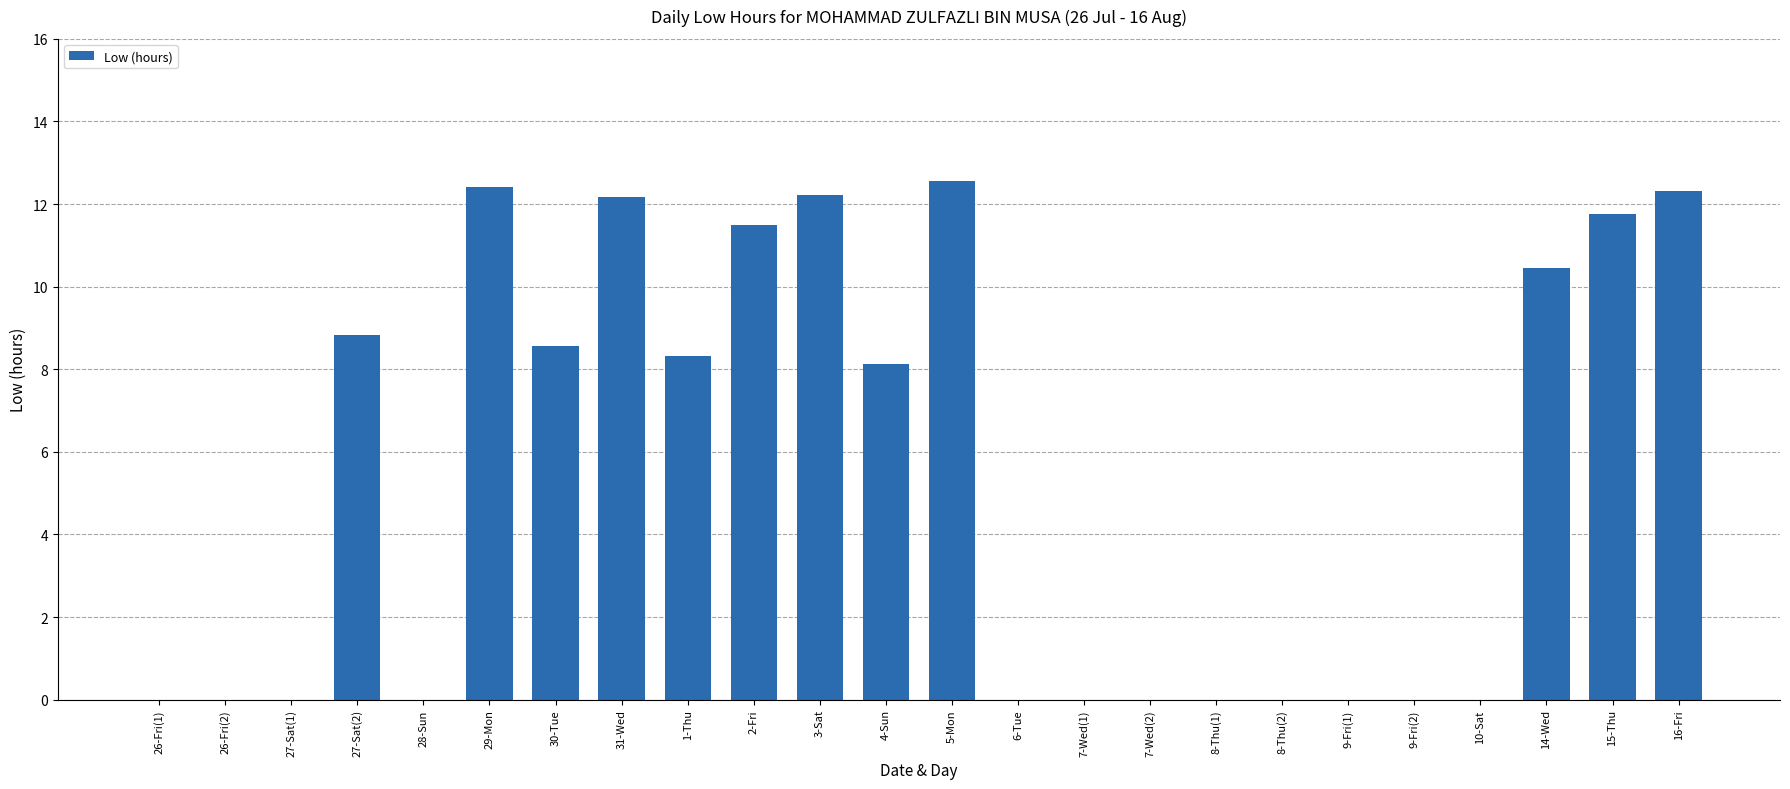

Reading left to right, extract all data points from this chart.

0.0	0.0	0.0	8.8	0.0	12.4	8.6	12.2	8.3	11.5	12.2	8.1	12.6	0.0	0.0	0.0	0.0	0.0	0.0	0.0	0.0	10.5	11.8	12.3